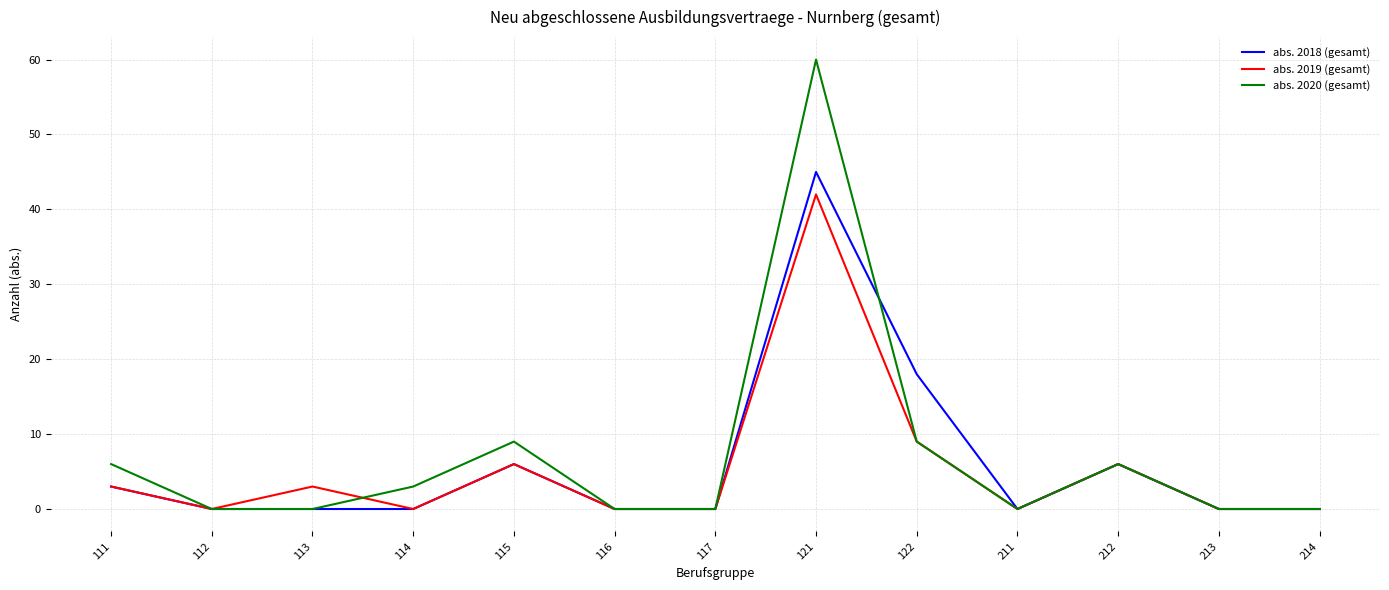

What is the sum of the abs. 2019 (gesamt) values at 121 and 114?

42